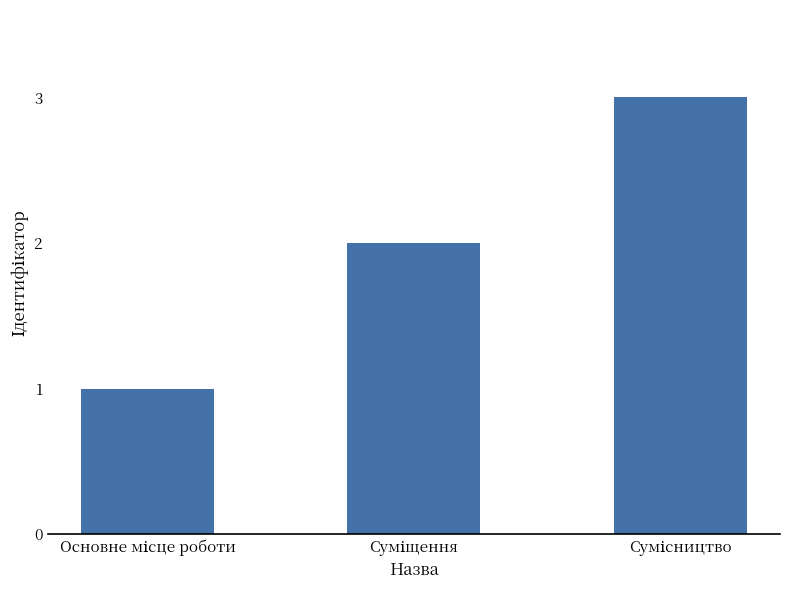

What is the greatest value displayed?

3